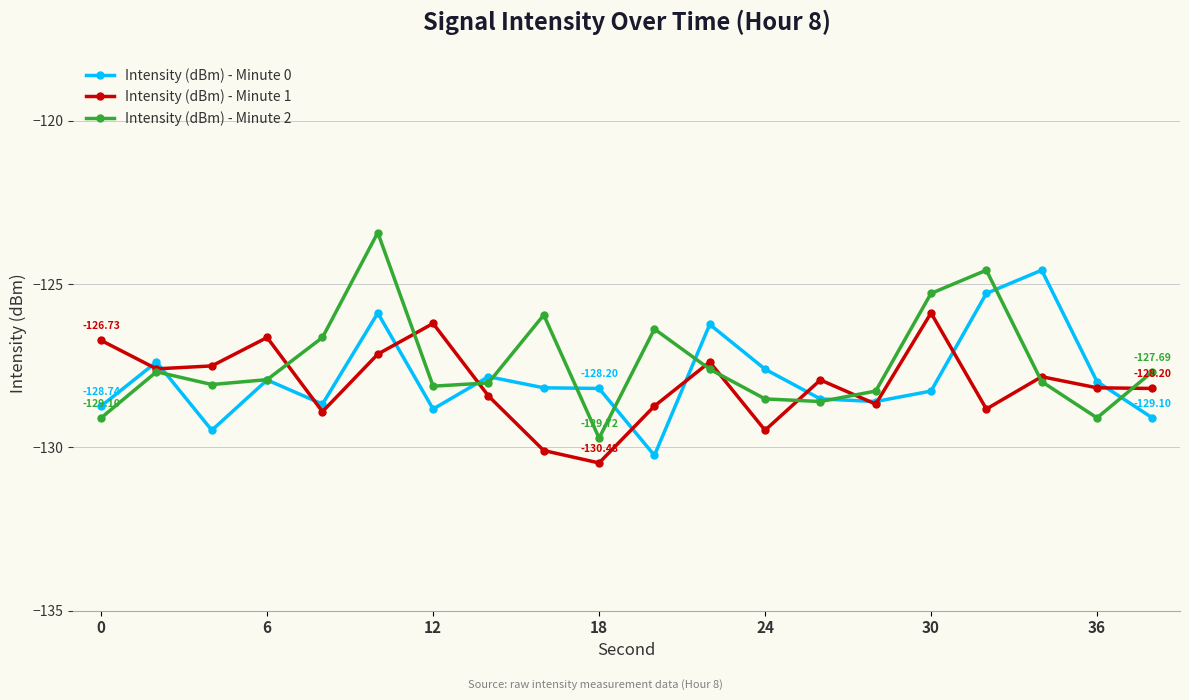

Rank the series by their maximum value, from highest to lowest.

Intensity (dBm) - Minute 2, Intensity (dBm) - Minute 0, Intensity (dBm) - Minute 1